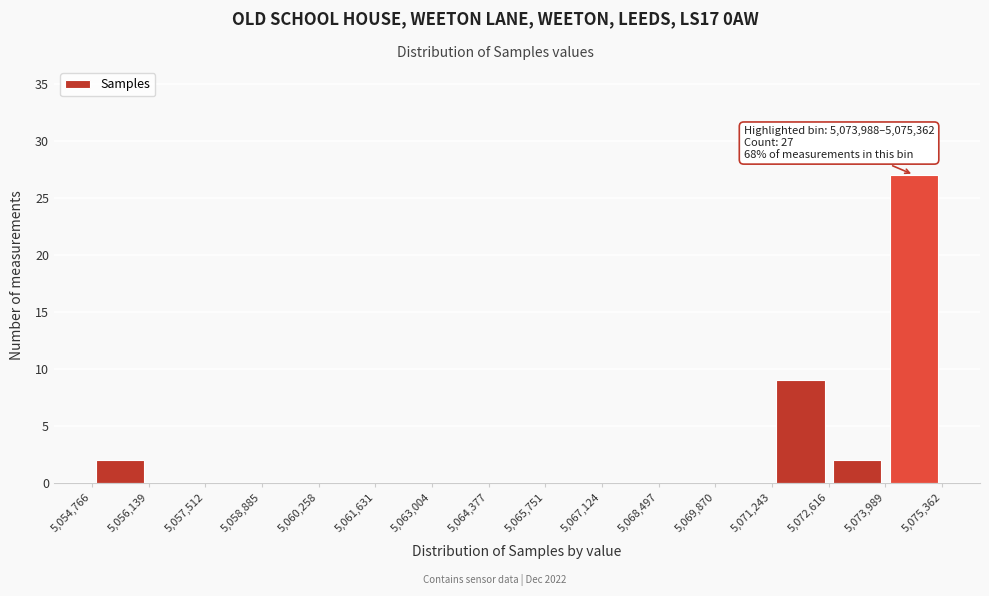

Which range on the x-axis has the tallest bar?

5,073,989 to 5,075,362